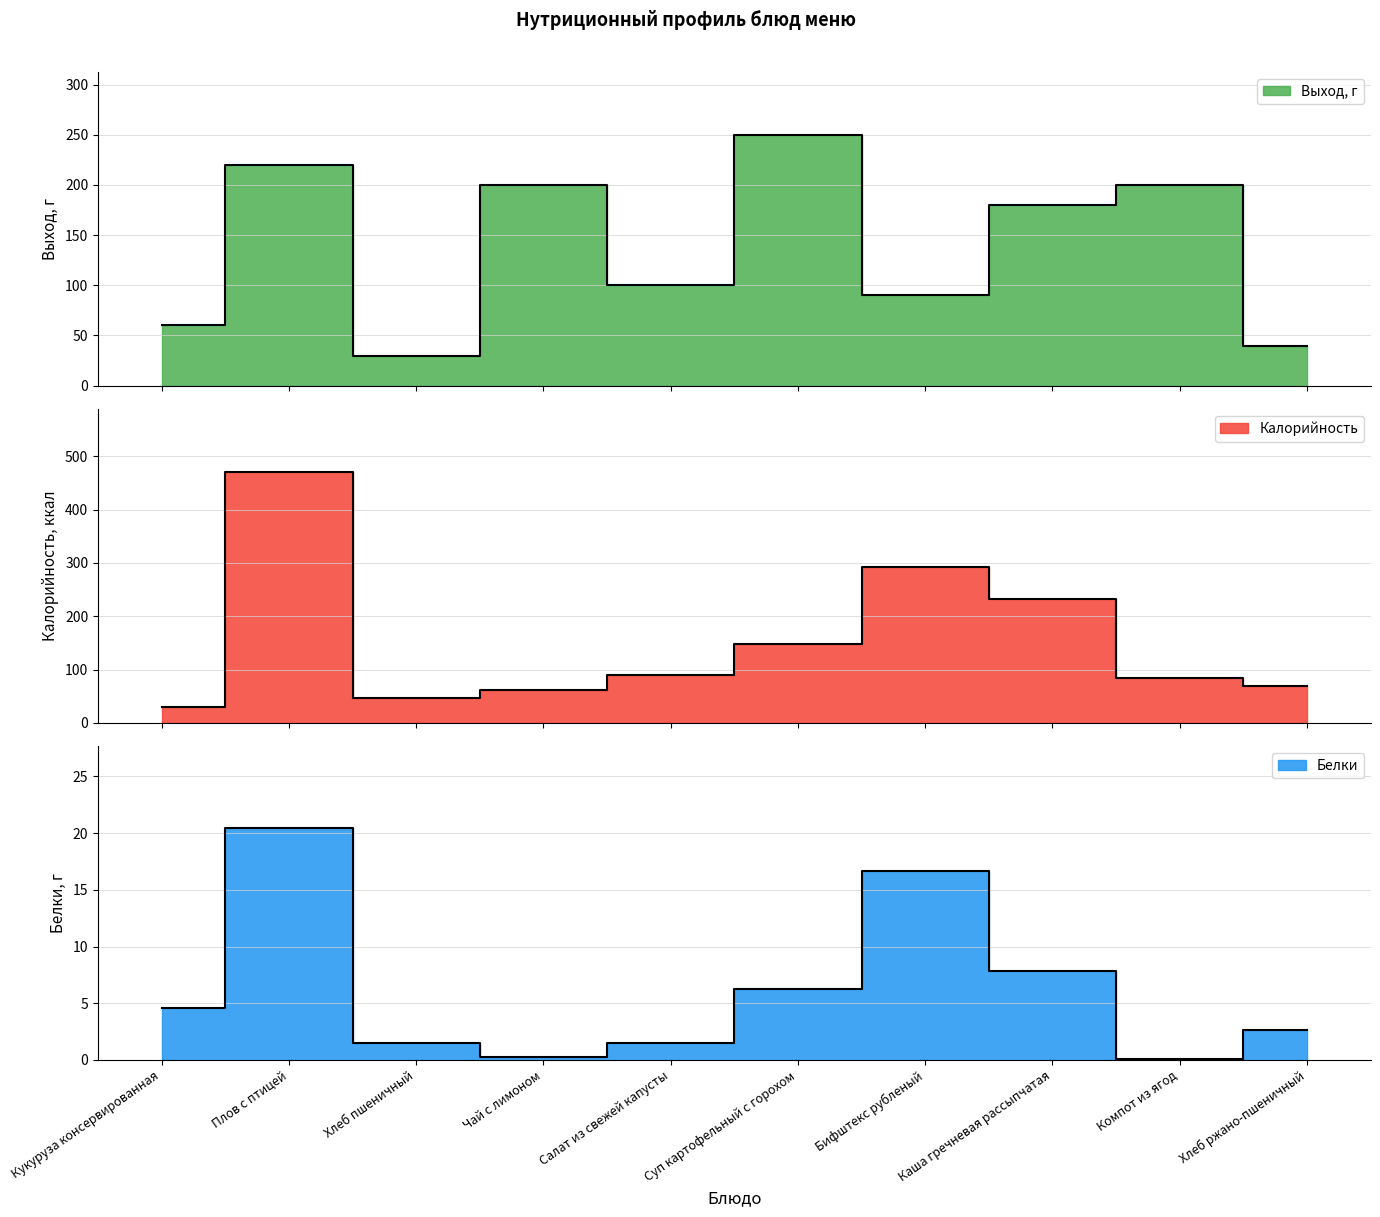

Read the Калорийность value at Плов с птицей.

470.8